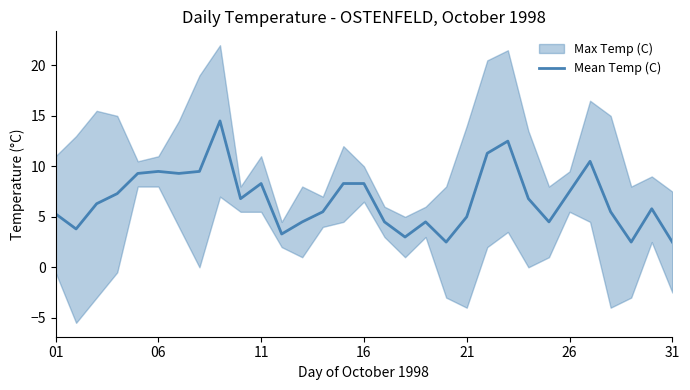

How many data points are above 6?

16